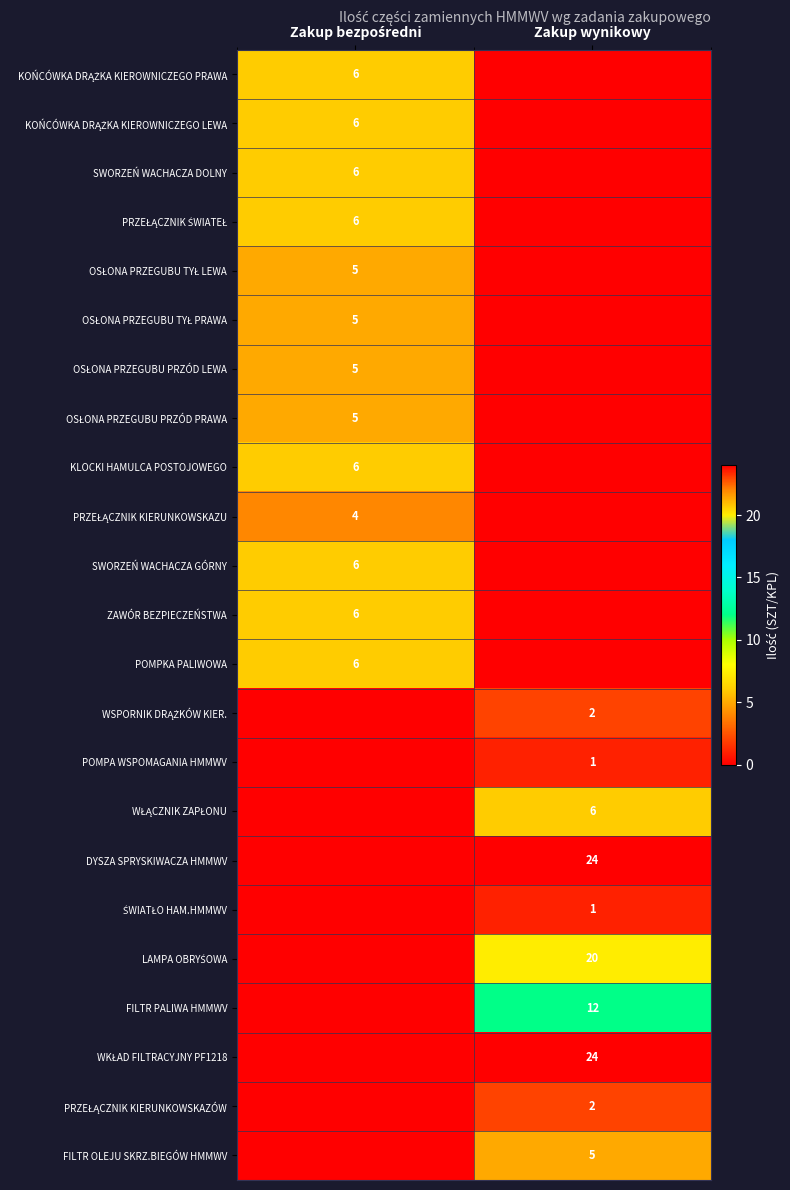

The value of OSŁONA PRZEGUBU TYŁ LEWA at Zakup bezpośredni is 5. True or false?

True